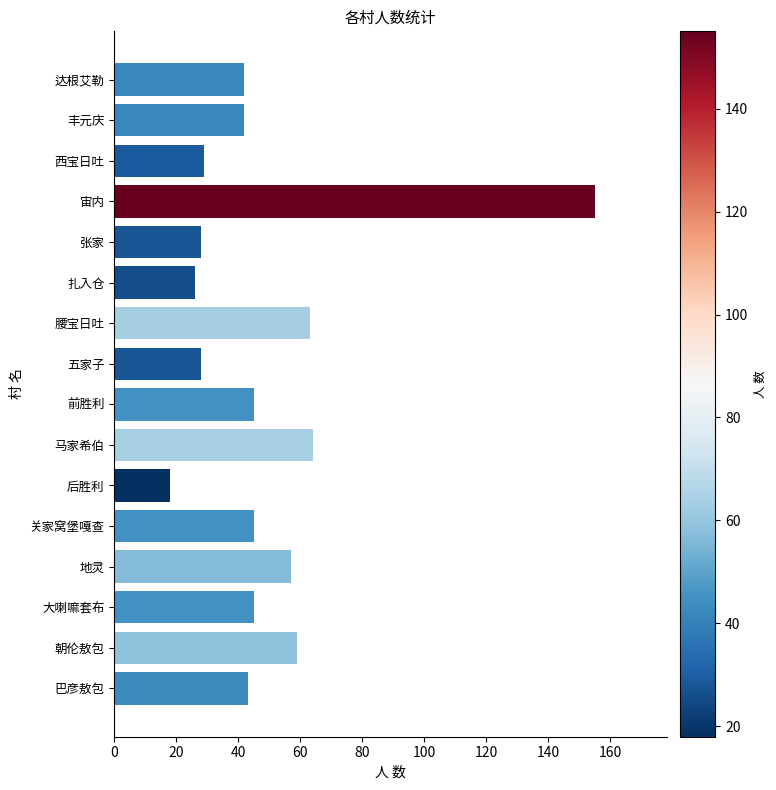

What is the change in value from 马家希伯 to 五家子?

-36